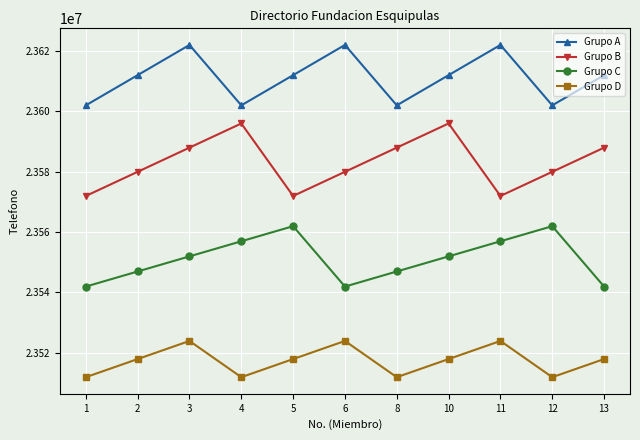

What is the highest value of the Grupo B series?

23595940